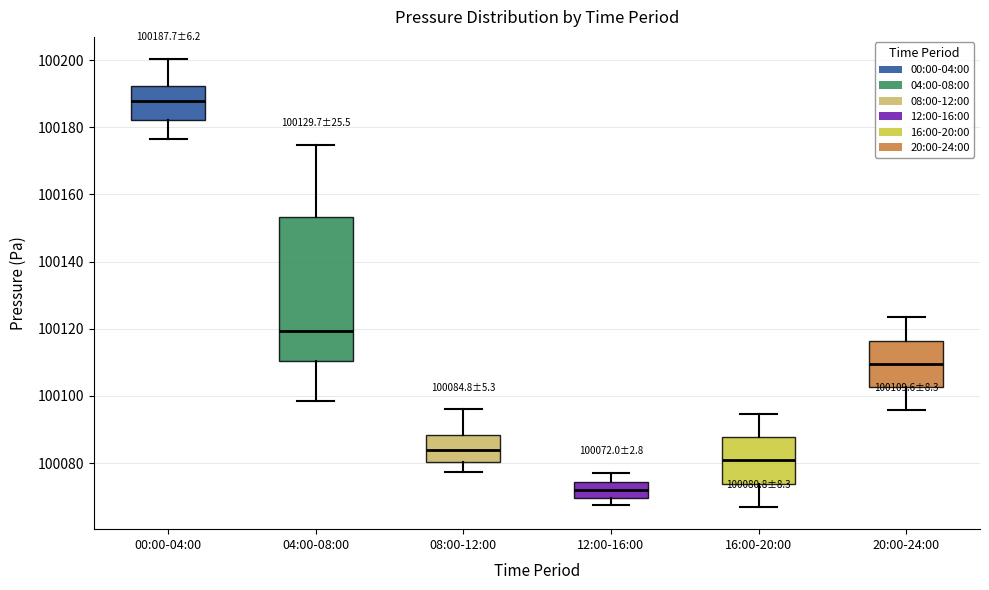

Which box's median line is the highest?

00:00-04:00